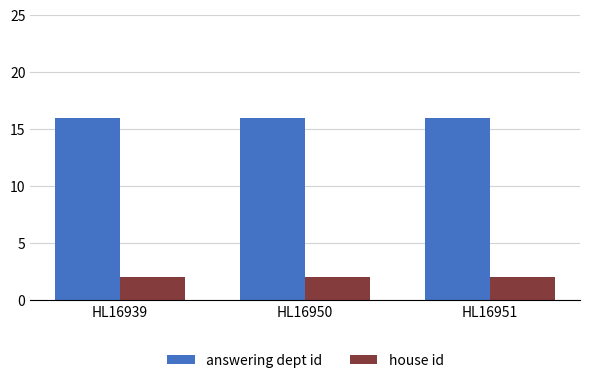

What is the value of the house id bar at the 1st from the left?

2